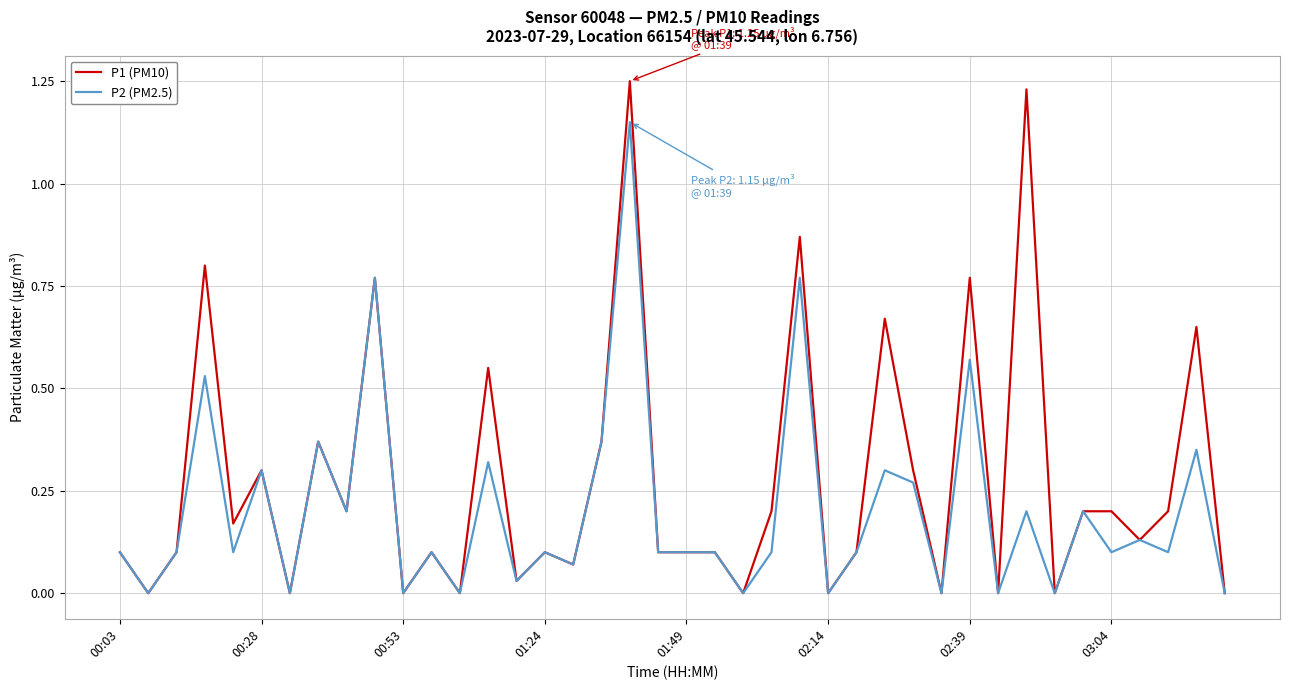

List the series in order of their overall mean, lowest first.

P2 (PM2.5), P1 (PM10)